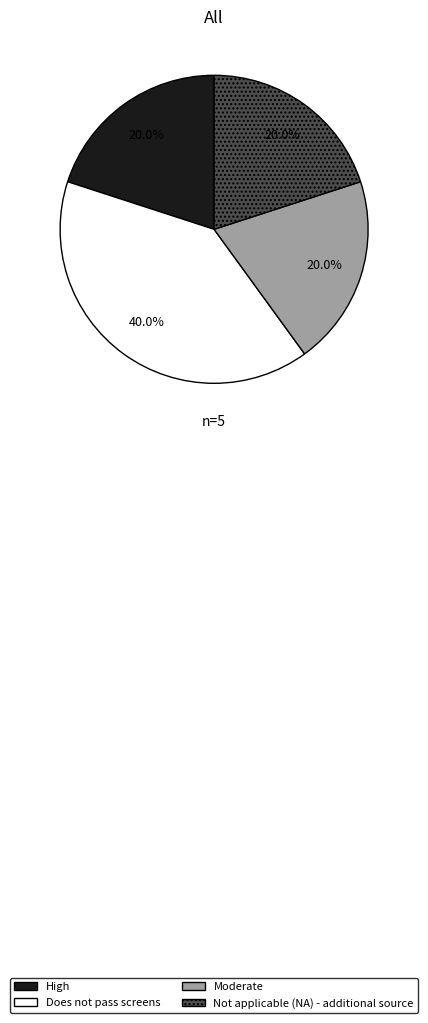

The Not applicable (NA) - additional source slice represents 26% of the pie. True or false?

False